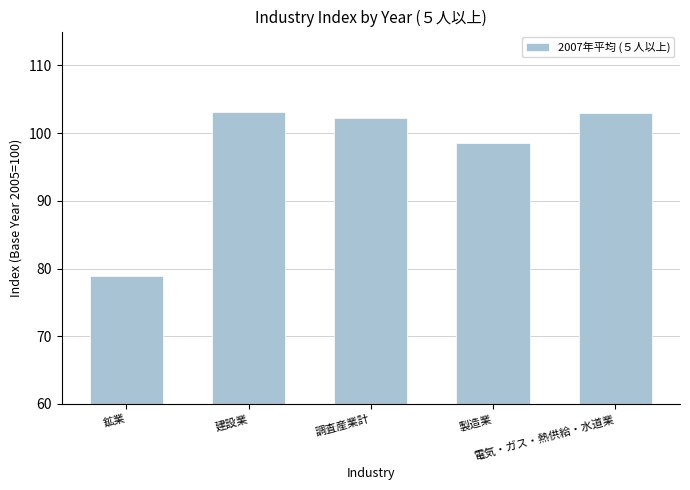

What is the value of the 4th bar from the left?

98.5